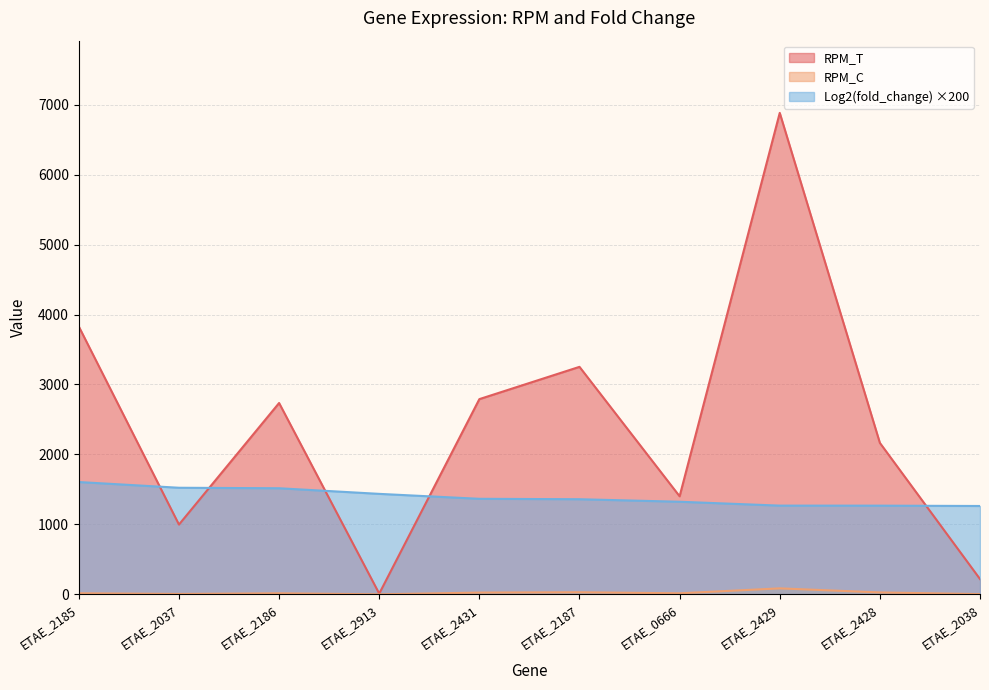

True or false: RPM_T and RPM_C intersect in this chart.

False